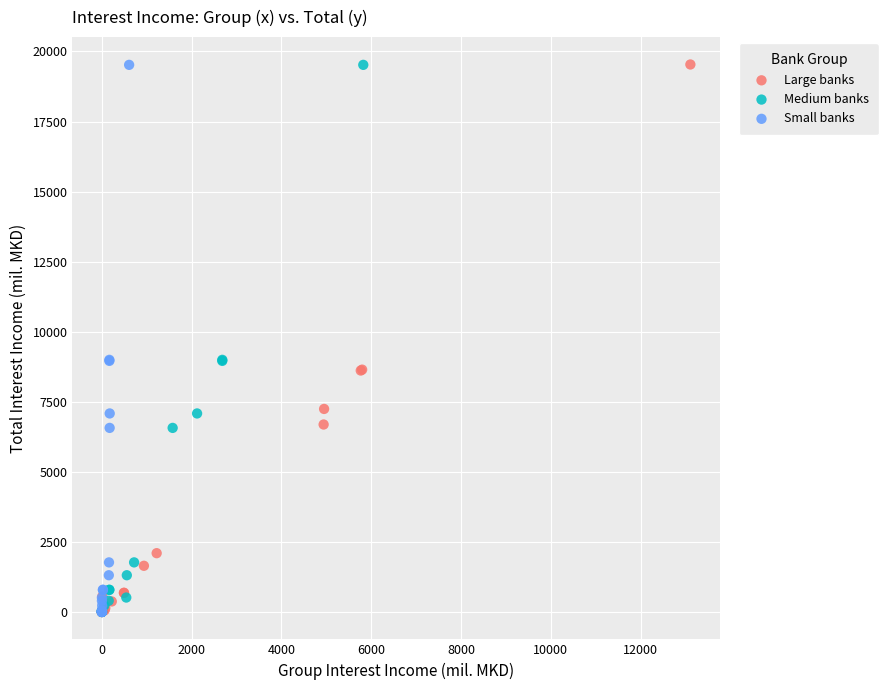

Which series has the largest Y range (max minus min)?

Large banks